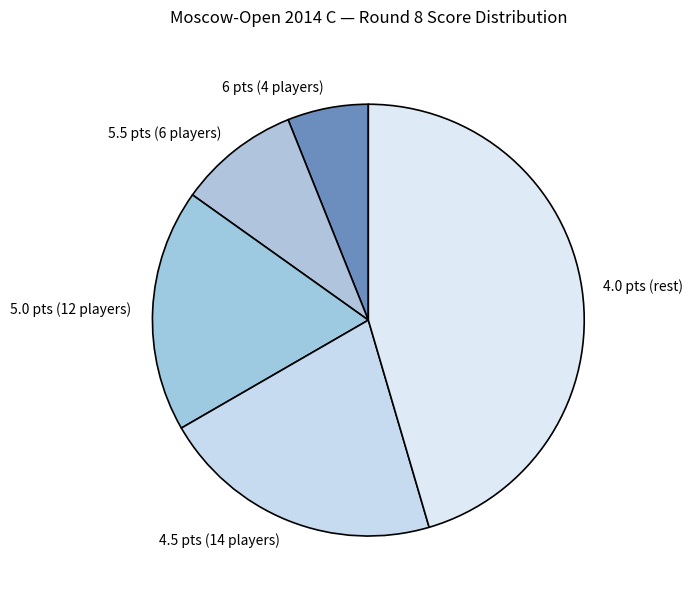

Combined, do 5.0 pts (12 players) and 4.0 pts (rest) account for over 50%?

Yes